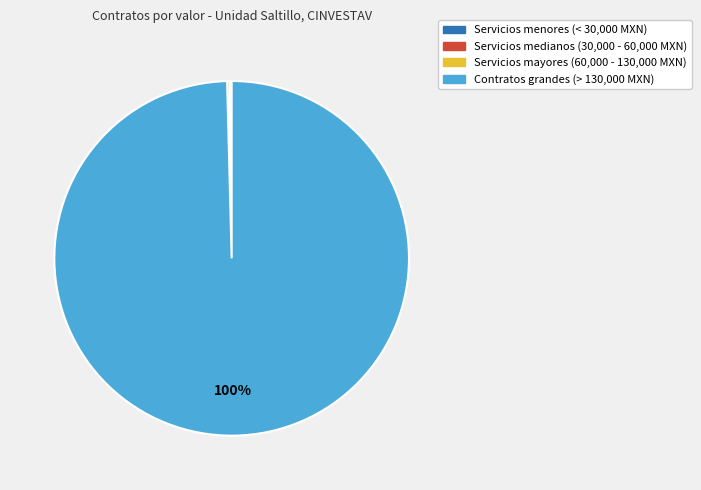

Is there a majority slice in this chart?

Yes